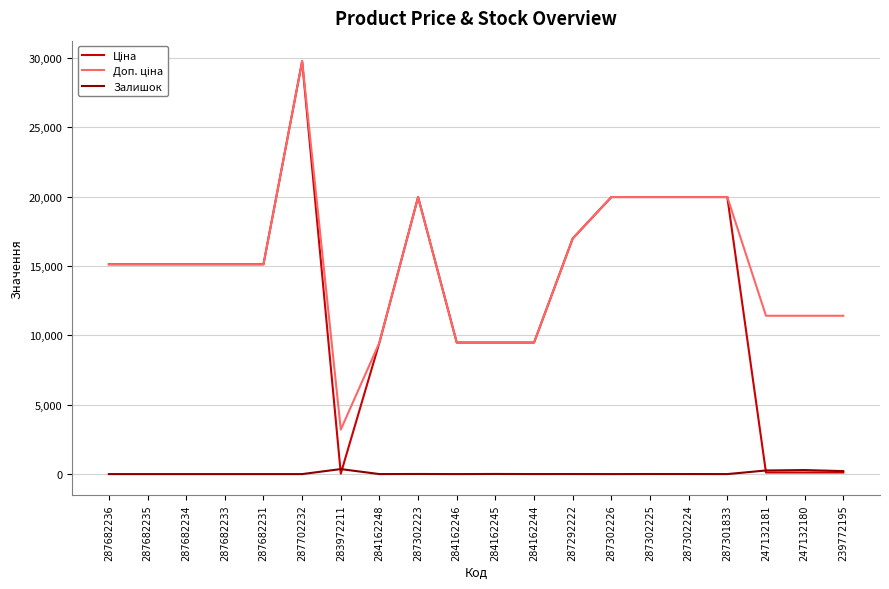

True or false: Залишок has a value of 8.0 at 284162245.

True